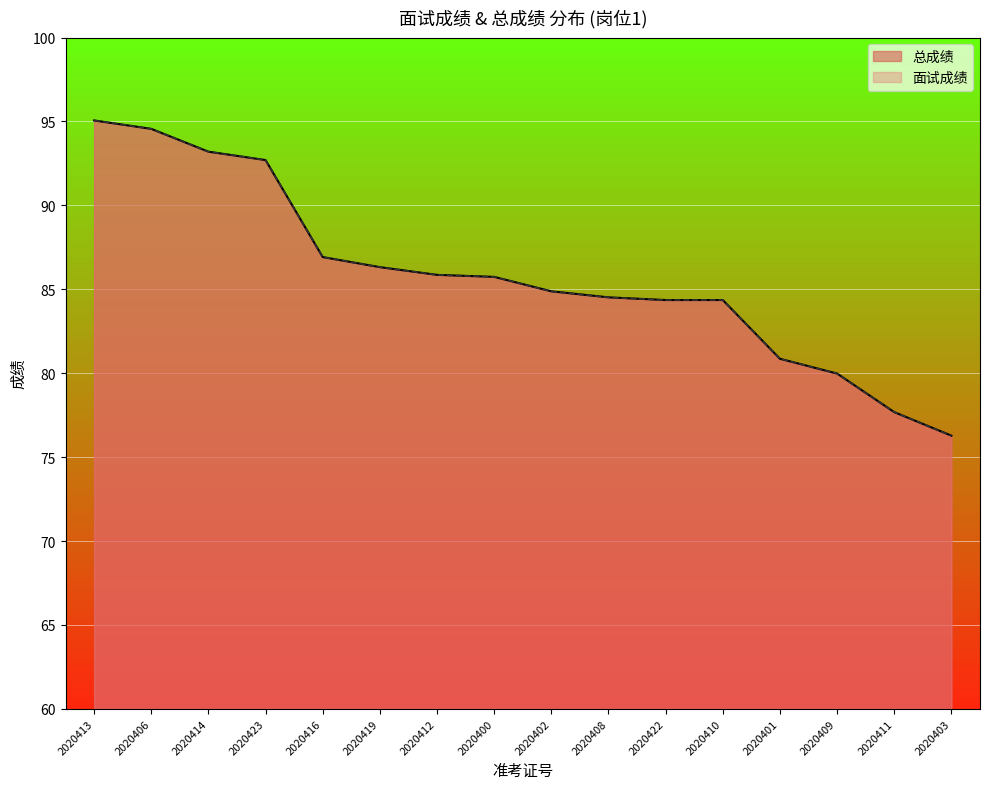

What is the sum of all 总成绩 values?

1373.3